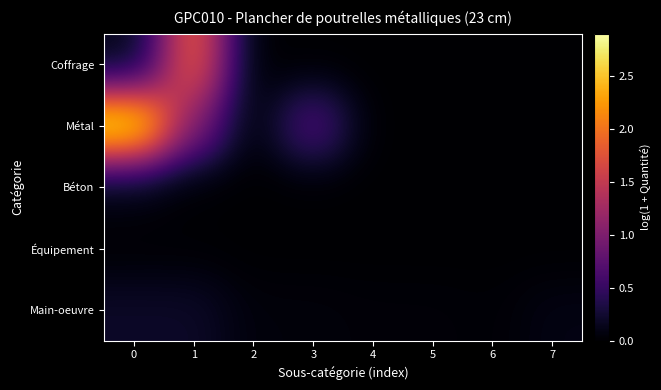

Which has a higher value, 6 or 1?

1